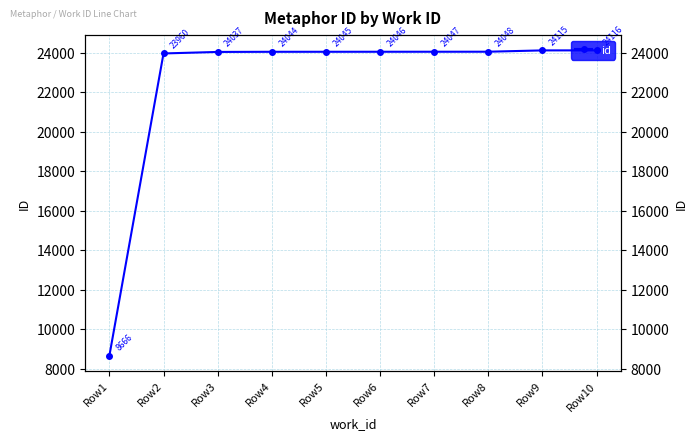

What is the value of the 7th point from the left?

24047